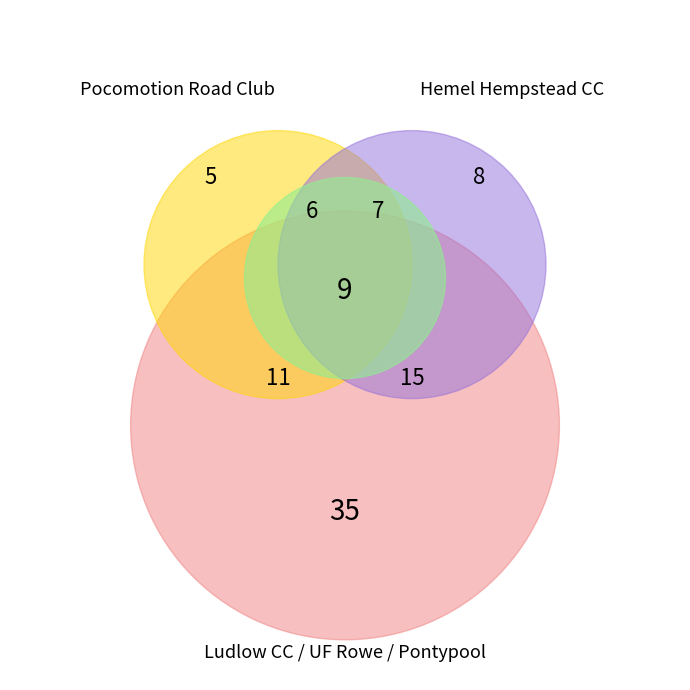

Is there a majority slice in this chart?

No